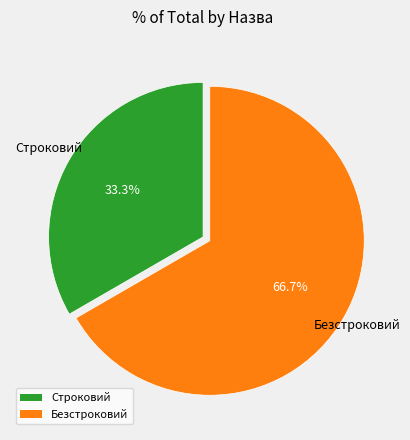

Is there a majority slice in this chart?

Yes